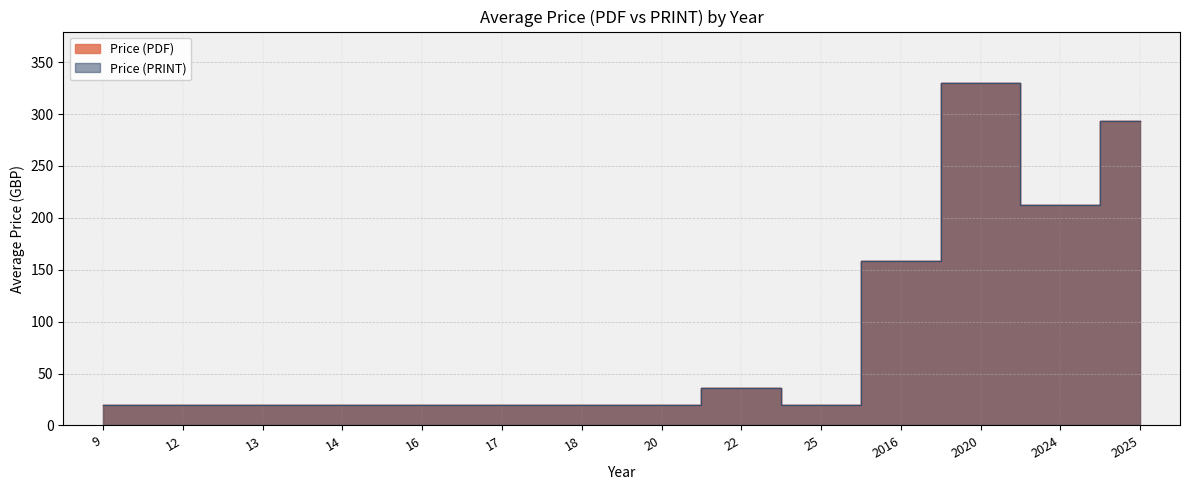

The value of Price (PDF) at 25 is 4. True or false?

False